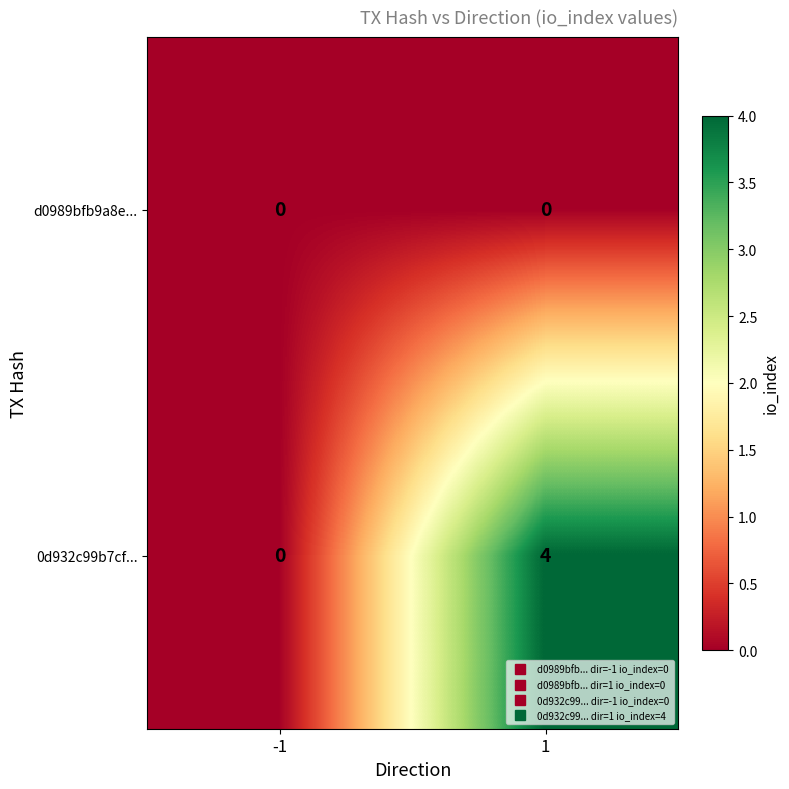

True or false: 0d932c99b7cf... has a value of -2 at -1.

False